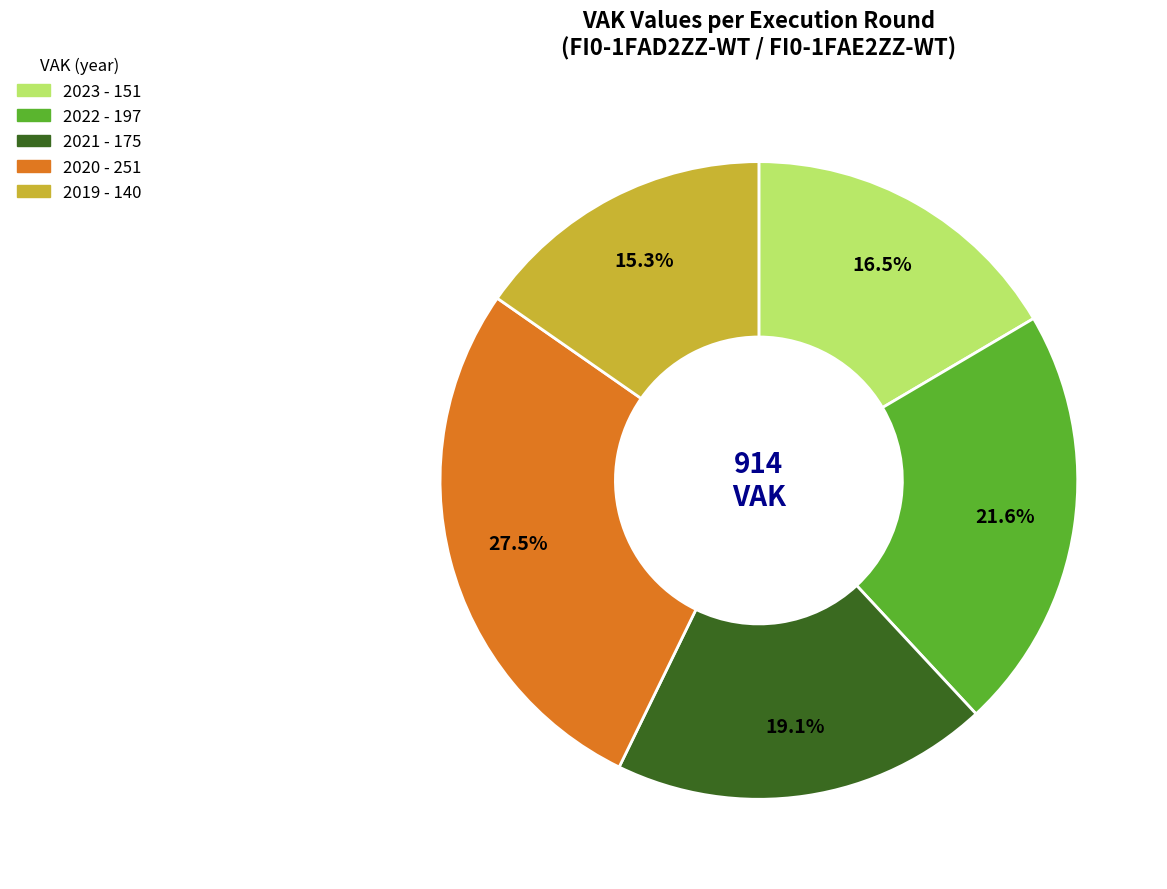

Is there a majority slice in this chart?

No